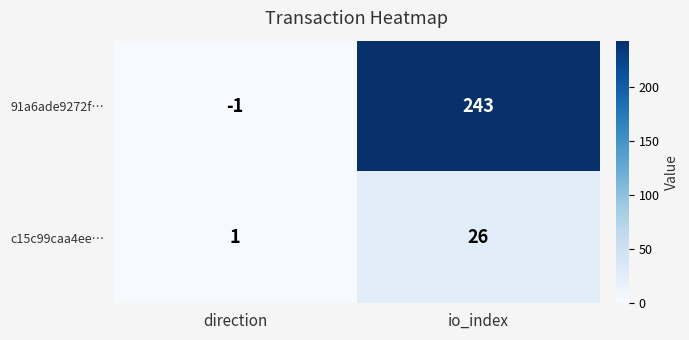

Reading left to right, extract all data points from this chart.

91a6ade9272f…: direction=-1	io_index=243
c15c99caa4ee…: direction=1	io_index=26